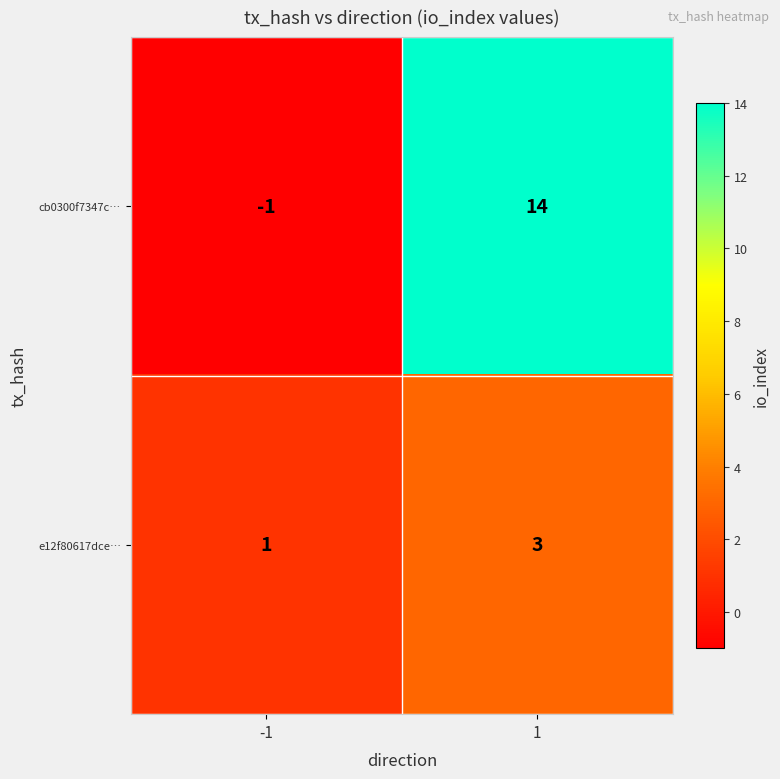

What is the sum of all e12f80617dce… values?

4